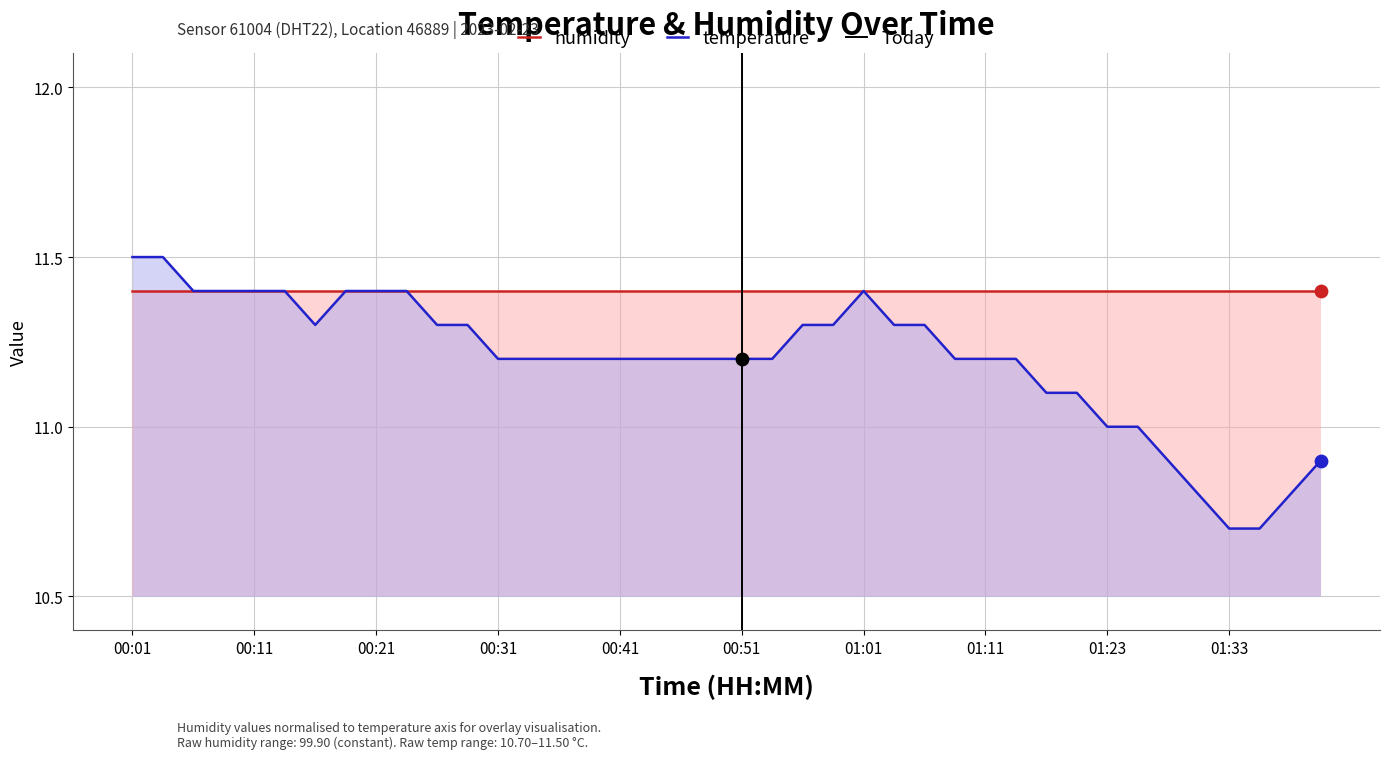

What is the ratio of the value at 01:08 to the value at 00:51?

1.0